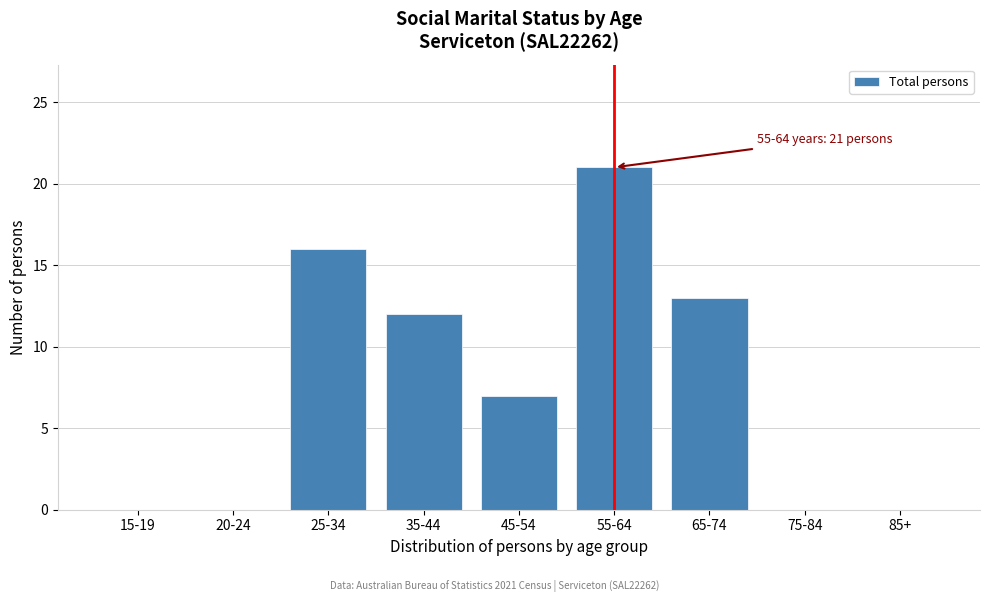

Reading left to right, transcribe all the data shown in this chart.

15-19=0	20-24=0	25-34=16	35-44=12	45-54=7	55-64=21	65-74=13	75-84=0	85+=0